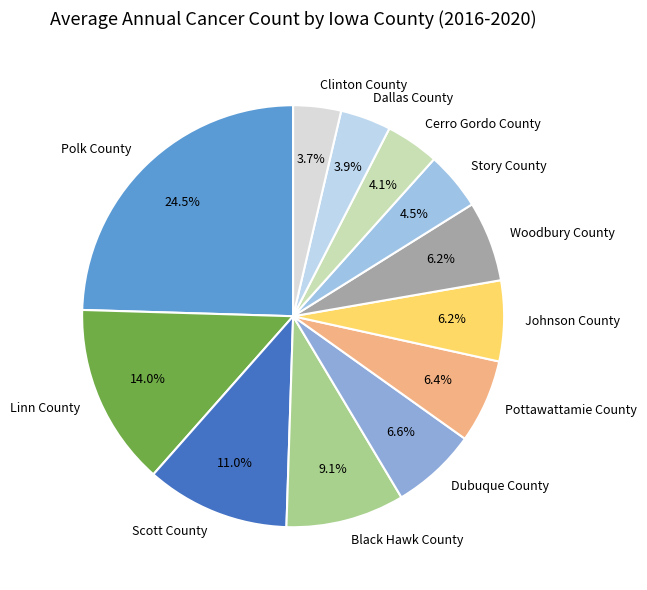

What is the largest slice in the pie chart?

Polk County